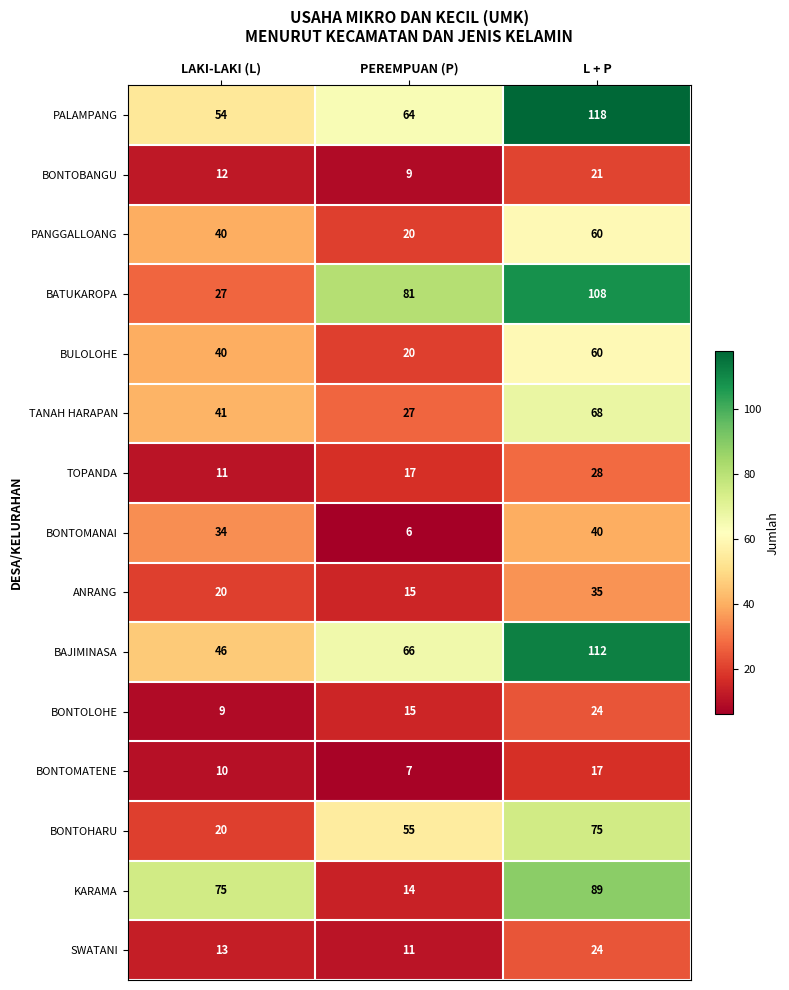

What is the average value of the BONTOHARU series?

50